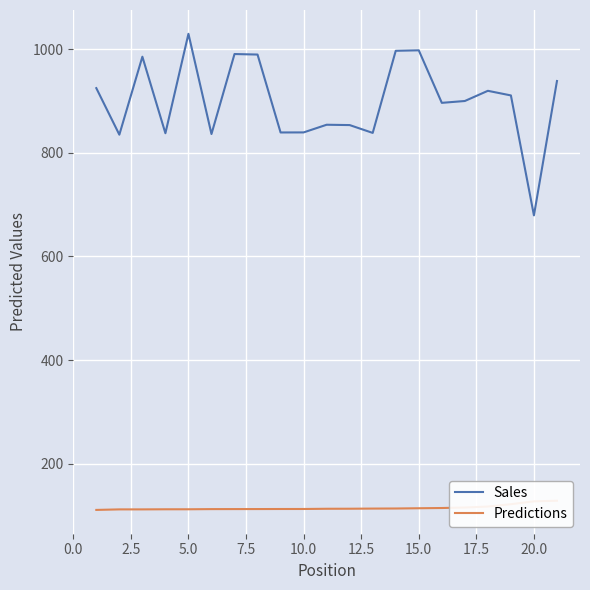

In Sales, how many points are higher than both neighbors (excluding endpoints)?

6